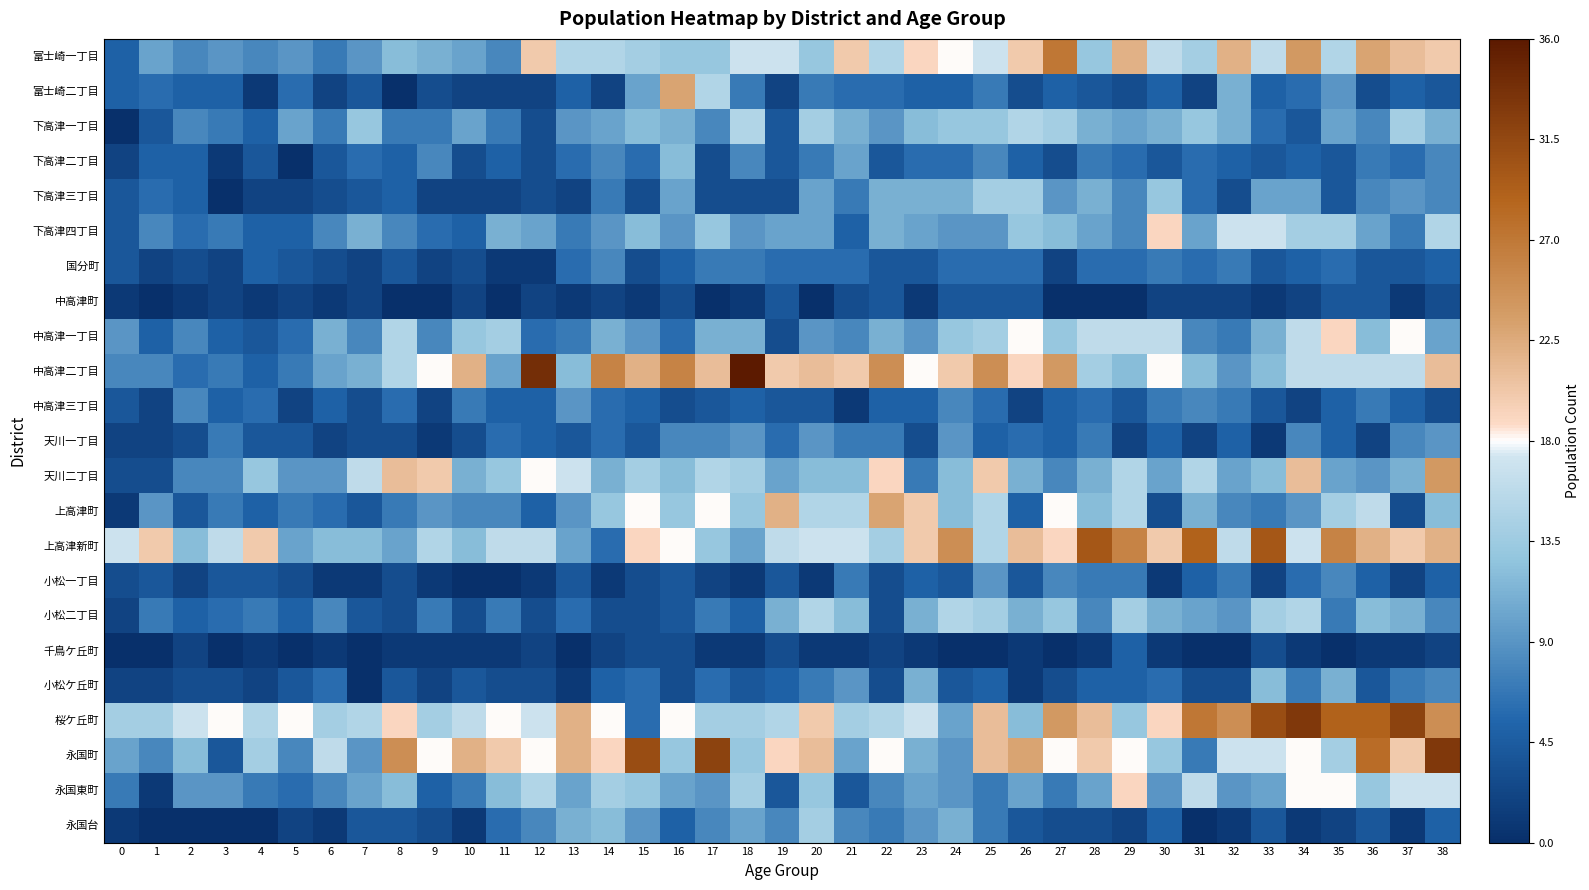

Reading right to left, what are all the values shown in this chart?

富士崎一丁目: 38=20	37=21	36=23	35=15	34=24	33=16	32=22	31=14	30=16	29=22	28=13	27=27	26=20	25=17	24=18	23=19	22=15	21=20	20=13	19=17	18=17	17=13	16=13	15=14	14=15	13=15	12=20	11=8	10=10	9=11	8=12	7=9	6=7	5=9	4=8	3=9	2=8	1=10	0=5
富士崎二丁目: 38=4	37=5	36=3	35=9	34=6	33=5	32=11	31=2	30=5	29=3	28=4	27=5	26=3	25=7	24=5	23=5	22=6	21=6	20=7	19=2	18=7	17=15	16=23	15=10	14=2	13=5	12=2	11=2	10=2	9=3	8=0	7=4	6=2	5=6	4=1	3=5	2=5	1=6	0=5
下高津一丁目: 38=11	37=14	36=8	35=10	34=4	33=6	32=11	31=13	30=11	29=10	28=11	27=14	26=15	25=13	24=13	23=12	22=9	21=11	20=14	19=4	18=15	17=8	16=11	15=12	14=10	13=9	12=3	11=7	10=10	9=7	8=7	7=13	6=7	5=10	4=5	3=7	2=8	1=4	0=0
下高津二丁目: 38=8	37=6	36=7	35=4	34=5	33=4	32=5	31=6	30=4	29=6	28=7	27=3	26=5	25=8	24=6	23=6	22=4	21=10	20=7	19=4	18=8	17=3	16=12	15=6	14=8	13=6	12=3	11=5	10=3	9=8	8=5	7=6	6=4	5=0	4=4	3=1	2=5	1=5	0=2
下高津三丁目: 38=8	37=9	36=8	35=4	34=10	33=10	32=3	31=6	30=13	29=8	28=11	27=9	26=14	25=14	24=11	23=11	22=11	21=7	20=10	19=3	18=3	17=3	16=10	15=3	14=7	13=2	12=3	11=2	10=2	9=2	8=5	7=4	6=3	5=2	4=2	3=0	2=5	1=6	0=4
下高津四丁目: 38=15	37=7	36=10	35=14	34=14	33=17	32=17	31=10	30=19	29=8	28=10	27=12	26=13	25=9	24=9	23=10	22=11	21=5	20=10	19=10	18=9	17=13	16=9	15=12	14=9	13=7	12=10	11=11	10=5	9=6	8=8	7=11	6=8	5=5	4=5	3=7	2=6	1=8	0=4
国分町: 38=5	37=4	36=4	35=6	34=5	33=4	32=7	31=6	30=7	29=6	28=6	27=2	26=6	25=6	24=6	23=4	22=4	21=6	20=6	19=6	18=7	17=7	16=5	15=3	14=8	13=6	12=1	11=1	10=3	9=2	8=4	7=2	6=3	5=4	4=5	3=2	2=3	1=2	0=4
中高津町: 38=3	37=1	36=4	35=4	34=2	33=1	32=2	31=2	30=2	29=0	28=0	27=0	26=4	25=4	24=4	23=1	22=4	21=3	20=0	19=4	18=1	17=0	16=3	15=1	14=2	13=1	12=2	11=0	10=2	9=0	8=0	7=2	6=1	5=2	4=1	3=2	2=1	1=0	0=1
中高津一丁目: 38=10	37=18	36=12	35=19	34=16	33=11	32=7	31=8	30=16	29=16	28=16	27=13	26=18	25=14	24=13	23=9	22=11	21=8	20=9	19=3	18=11	17=11	16=6	15=9	14=11	13=7	12=6	11=14	10=13	9=8	8=15	7=8	6=11	5=6	4=4	3=5	2=8	1=5	0=9
中高津二丁目: 38=21	37=16	36=16	35=16	34=16	33=12	32=9	31=12	30=18	29=12	28=14	27=24	26=19	25=25	24=20	23=18	22=25	21=20	20=21	19=20	18=36	17=21	16=26	15=22	14=26	13=12	12=34	11=10	10=22	9=18	8=15	7=11	6=10	5=7	4=5	3=7	2=6	1=8	0=8
中高津三丁目: 38=3	37=5	36=7	35=5	34=2	33=4	32=7	31=8	30=7	29=4	28=6	27=5	26=2	25=6	24=8	23=5	22=5	21=1	20=4	19=4	18=5	17=4	16=3	15=5	14=6	13=9	12=5	11=5	10=7	9=2	8=6	7=3	6=5	5=2	4=6	3=5	2=8	1=2	0=4
天川一丁目: 38=9	37=8	36=2	35=5	34=8	33=1	32=5	31=2	30=5	29=2	28=7	27=5	26=6	25=5	24=9	23=3	22=7	21=7	20=9	19=6	18=9	17=8	16=8	15=4	14=6	13=4	12=5	11=6	10=3	9=1	8=3	7=3	6=2	5=4	4=4	3=7	2=3	1=2	0=2
天川二丁目: 38=24	37=11	36=9	35=10	34=21	33=12	32=10	31=15	30=10	29=15	28=11	27=8	26=11	25=20	24=12	23=7	22=19	21=12	20=12	19=10	18=14	17=15	16=12	15=14	14=11	13=17	12=18	11=13	10=11	9=20	8=21	7=16	6=9	5=9	4=13	3=8	2=8	1=3	0=3
上高津町: 38=12	37=3	36=16	35=14	34=9	33=7	32=8	31=11	30=3	29=15	28=12	27=18	26=5	25=15	24=12	23=20	22=23	21=15	20=15	19=22	18=13	17=18	16=13	15=18	14=13	13=9	12=5	11=8	10=8	9=9	8=7	7=4	6=6	5=7	4=5	3=7	2=4	1=9	0=1
上高津新町: 38=22	37=20	36=22	35=26	34=17	33=30	32=16	31=29	30=20	29=26	28=30	27=19	26=21	25=15	24=25	23=20	22=14	21=17	20=17	19=16	18=10	17=13	16=18	15=19	14=6	13=10	12=16	11=16	10=12	9=15	8=10	7=12	6=12	5=10	4=20	3=16	2=12	1=20	0=17
小松一丁目: 38=5	37=2	36=5	35=8	34=6	33=2	32=7	31=5	30=1	29=7	28=7	27=8	26=4	25=9	24=4	23=5	22=3	21=7	20=1	19=4	18=1	17=2	16=4	15=3	14=1	13=4	12=1	11=0	10=0	9=1	8=3	7=1	6=1	5=3	4=4	3=4	2=2	1=4	0=3
小松二丁目: 38=8	37=11	36=12	35=7	34=15	33=14	32=9	31=10	30=11	29=14	28=8	27=13	26=11	25=14	24=15	23=11	22=3	21=12	20=15	19=11	18=5	17=7	16=4	15=3	14=3	13=6	12=3	11=7	10=3	9=7	8=3	7=4	6=8	5=5	4=7	3=6	2=5	1=7	0=2
千鳥ケ丘町: 38=2	37=1	36=1	35=0	34=1	33=3	32=0	31=0	30=1	29=5	28=1	27=0	26=1	25=0	24=0	23=1	22=2	21=1	20=1	19=3	18=1	17=1	16=3	15=3	14=2	13=0	12=2	11=1	10=1	9=1	8=1	7=0	6=1	5=0	4=1	3=0	2=2	1=0	0=0
小松ケ丘町: 38=8	37=7	36=4	35=11	34=7	33=12	32=3	31=3	30=6	29=5	28=5	27=3	26=1	25=5	24=4	23=11	22=3	21=9	20=7	19=5	18=4	17=6	16=3	15=6	14=5	13=1	12=3	11=3	10=4	9=2	8=4	7=0	6=6	5=4	4=2	3=3	2=3	1=2	0=2
桜ケ丘町: 38=25	37=32	36=29	35=29	34=33	33=31	32=25	31=27	30=19	29=13	28=21	27=24	26=12	25=21	24=10	23=17	22=15	21=14	20=20	19=15	18=14	17=14	16=18	15=6	14=18	13=22	12=17	11=18	10=16	9=14	8=19	7=15	6=14	5=18	4=15	3=18	2=17	1=14	0=14
永国町: 38=33	37=20	36=28	35=14	34=18	33=17	32=17	31=7	30=13	29=18	28=20	27=18	26=23	25=21	24=9	23=11	22=18	21=10	20=21	19=19	18=13	17=32	16=13	15=31	14=19	13=22	12=18	11=20	10=22	9=18	8=25	7=9	6=16	5=8	4=14	3=4	2=12	1=8	0=10
永国東町: 38=17	37=17	36=13	35=18	34=18	33=10	32=9	31=16	30=9	29=19	28=10	27=7	26=10	25=7	24=9	23=10	22=8	21=4	20=13	19=4	18=14	17=9	16=10	15=13	14=14	13=10	12=15	11=12	10=7	9=5	8=12	7=10	6=8	5=6	4=7	3=9	2=9	1=1	0=7
永国台: 38=5	37=1	36=4	35=2	34=1	33=4	32=1	31=0	30=5	29=2	28=3	27=3	26=4	25=7	24=11	23=9	22=7	21=8	20=14	19=8	18=10	17=8	16=5	15=9	14=12	13=11	12=8	11=6	10=1	9=3	8=4	7=4	6=1	5=2	4=0	3=0	2=0	1=0	0=1